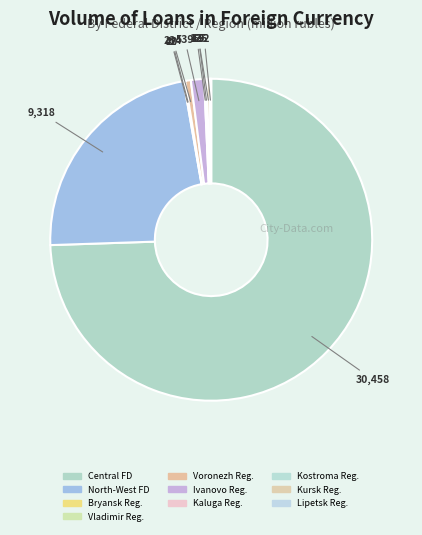

How many segments does this pie chart have?

10